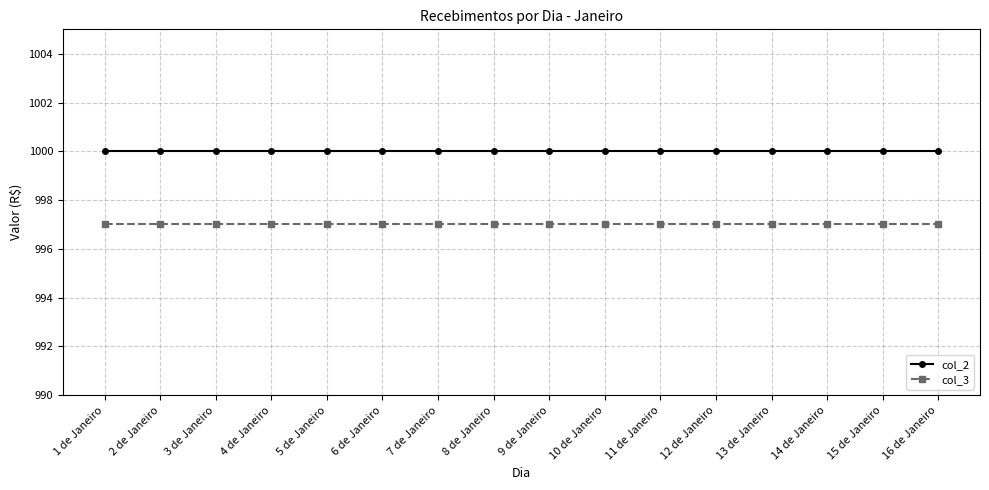

What is the value of the col_2 point at the 4th from the left?

1000